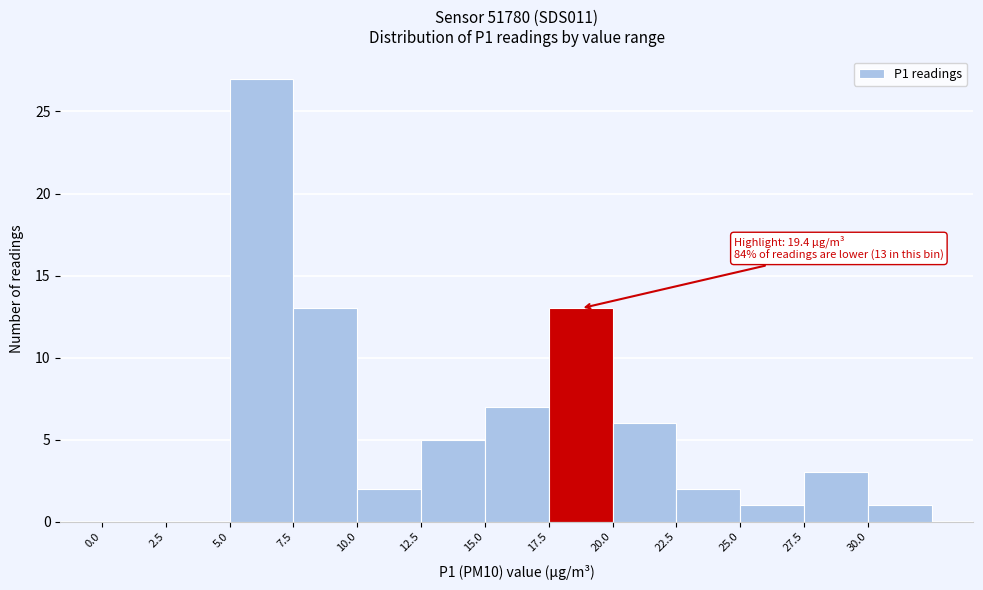

Which range on the x-axis has the tallest bar?

5.0 to 7.5